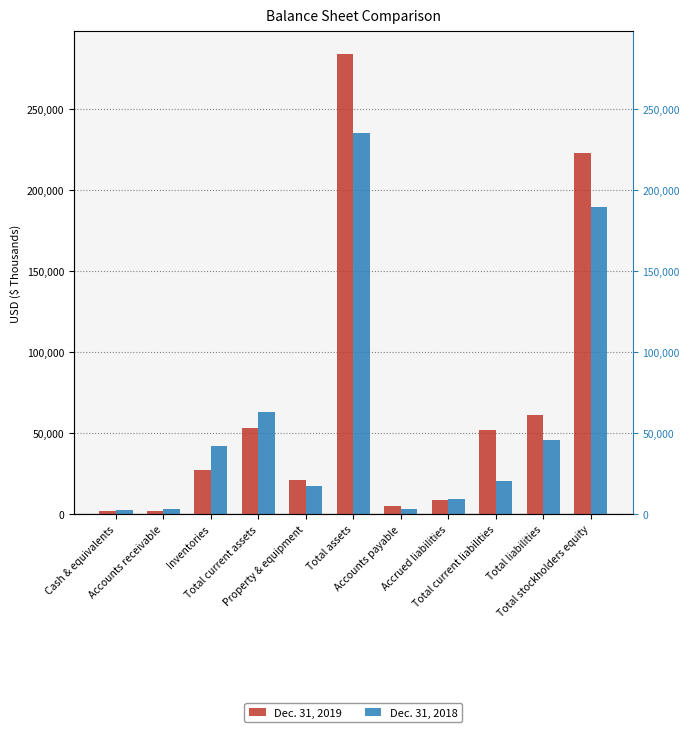

Which series changed the most between Total current assets and Total stockholders equity?

Dec. 31, 2019